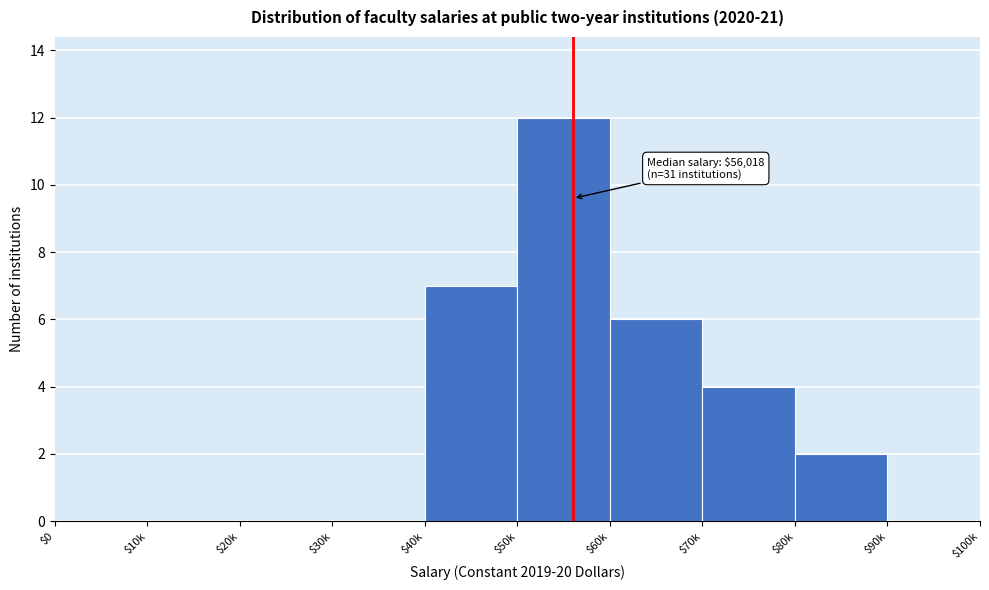

The value at $80k is 3. True or false?

False